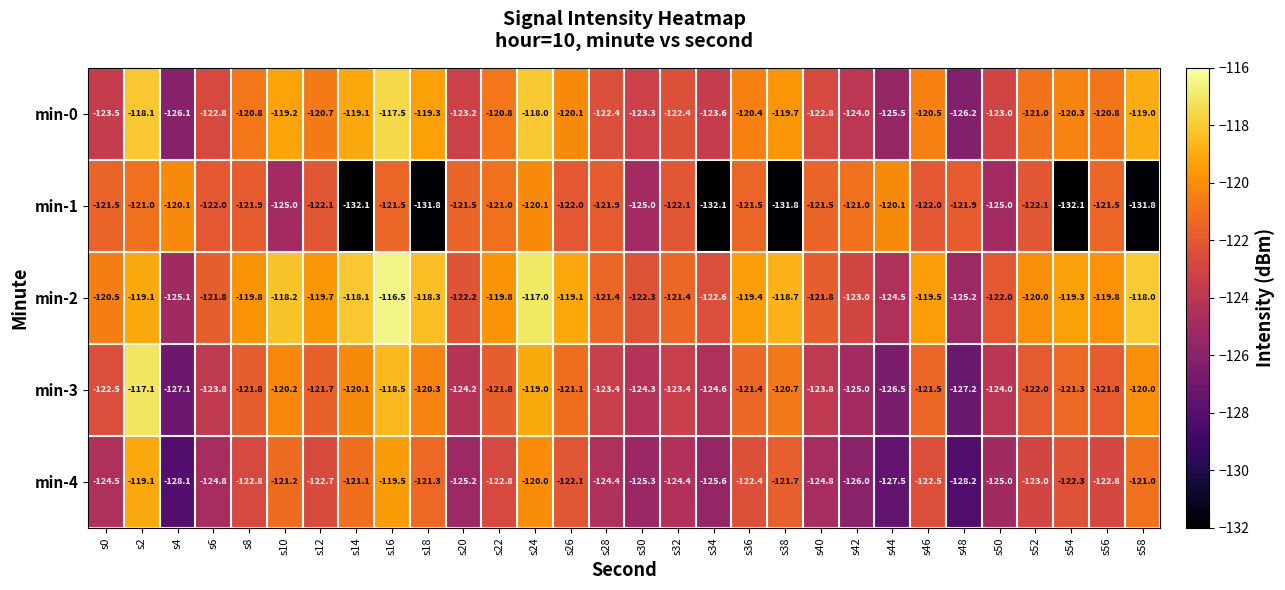

List the series in order of their peak value, lowest first.

min-1, min-4, min-0, min-3, min-2